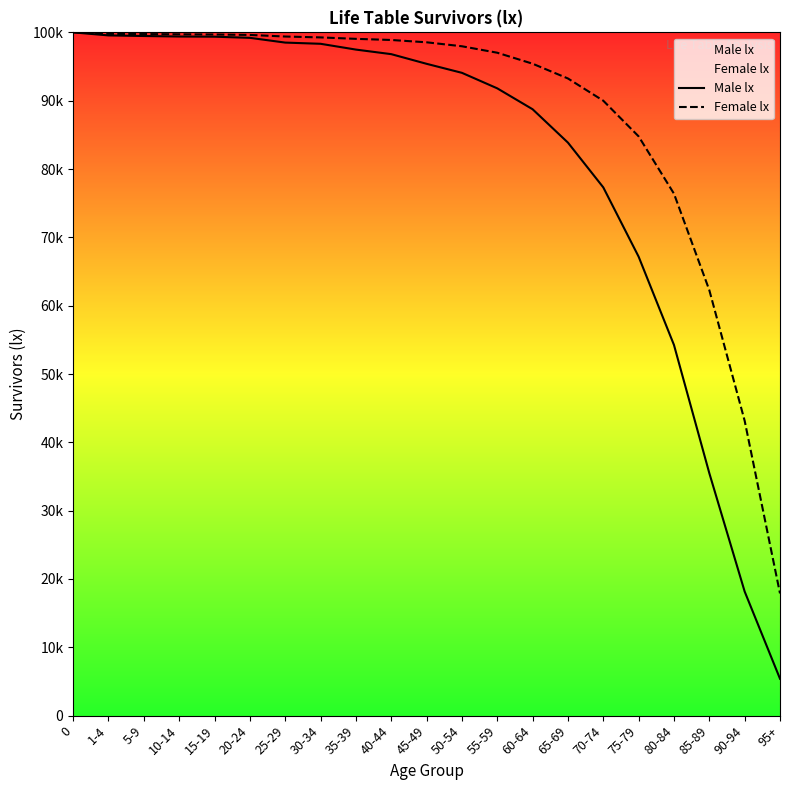

Is this an area chart (filled region under the line)?

No